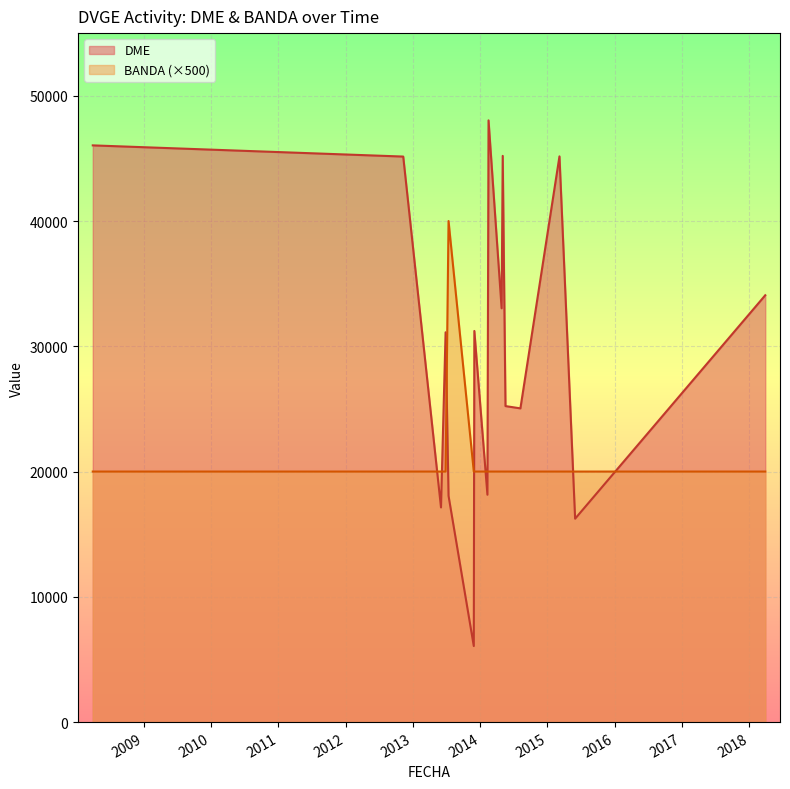

Reading right to left, list all the values displayed in this chart.

30/03/2008=20000	03/05/2014=20000	07/03/2015=20000	09/11/2012=20000	28/03/2018=20000	27/04/2014=20000	30/11/2013=20000	27/06/2013=20000	18/05/2014=20000	07/08/2014=20000	09/02/2014=20000	13/07/2013=40000	02/06/2013=20000	31/05/2015=20000	15/02/2014=20000	27/11/2013=20000